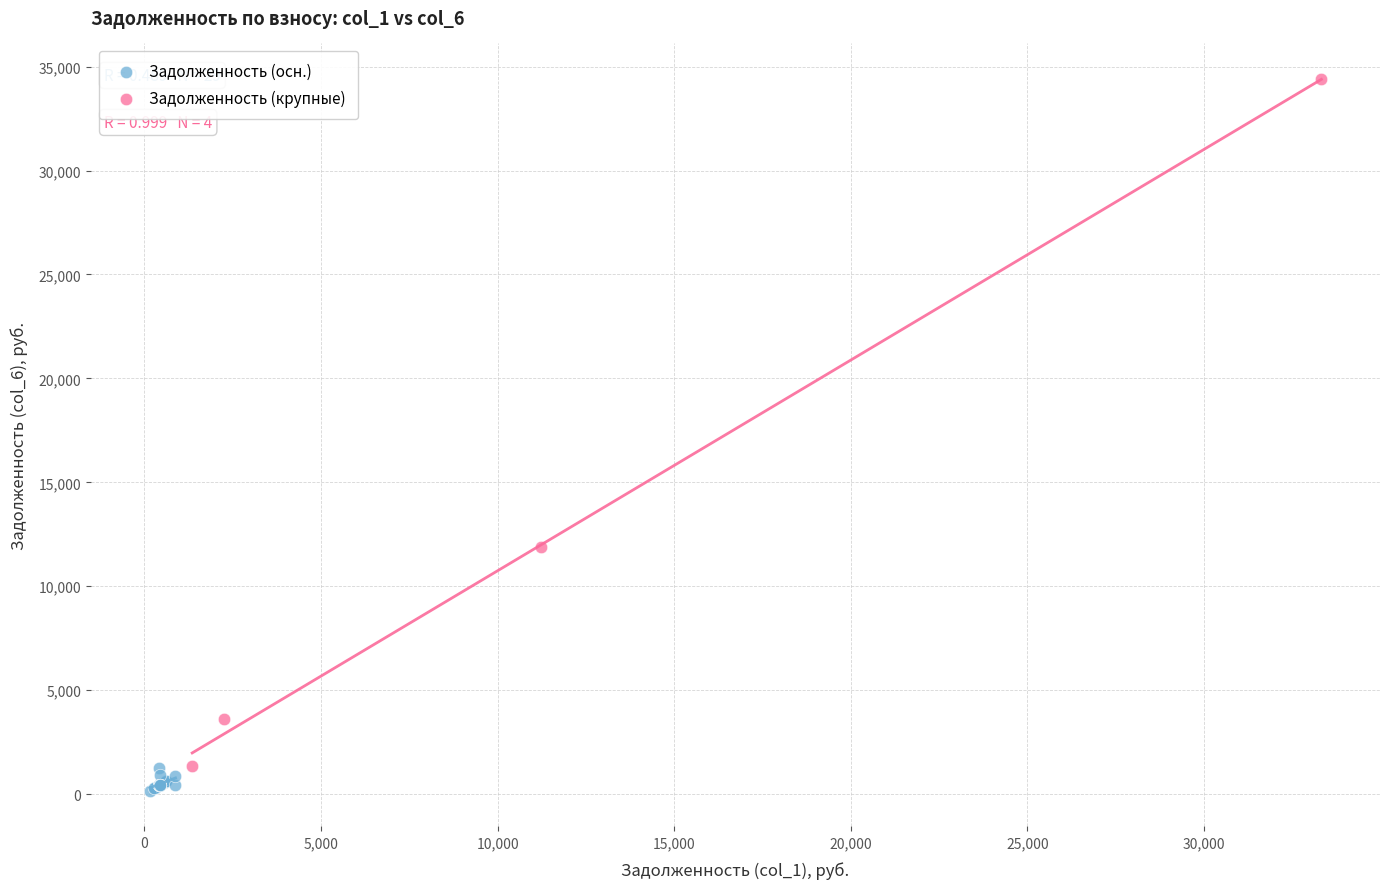

What are all the series names shown in the legend?

Задолженность (осн.), Задолженность (крупные)